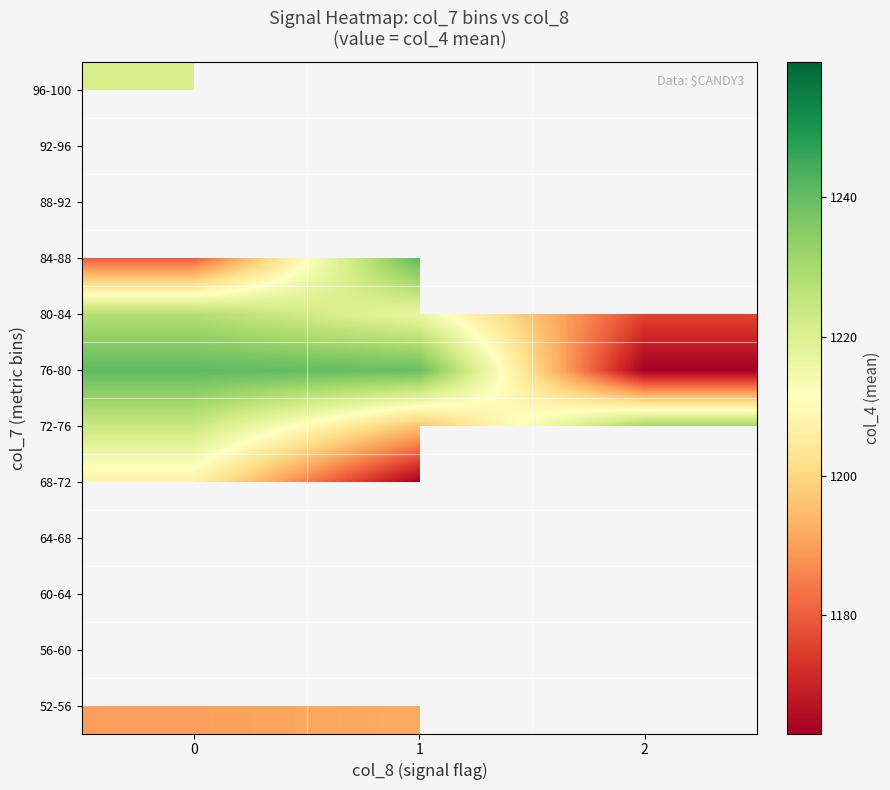

Count the number of data series in this chart.

12